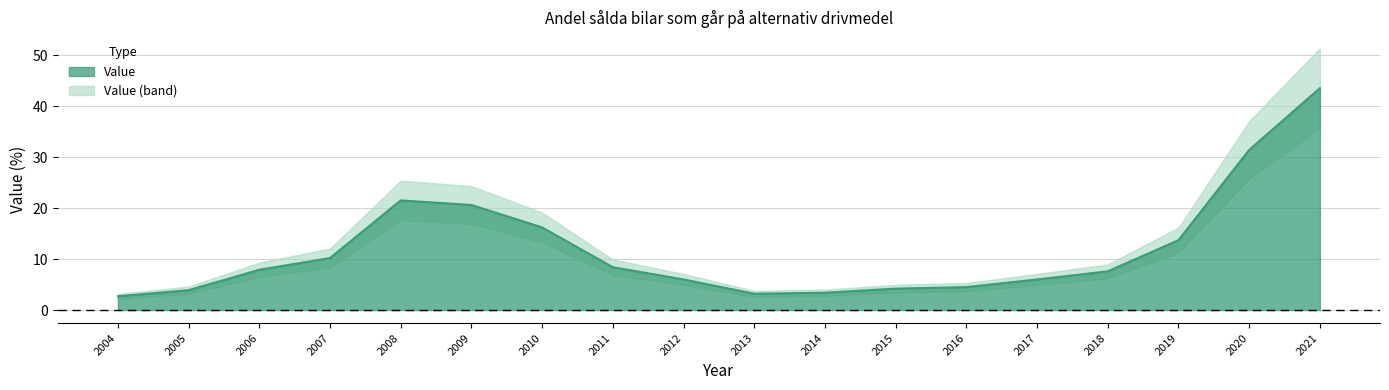

What is the value of the 1st point from the left?

2.7